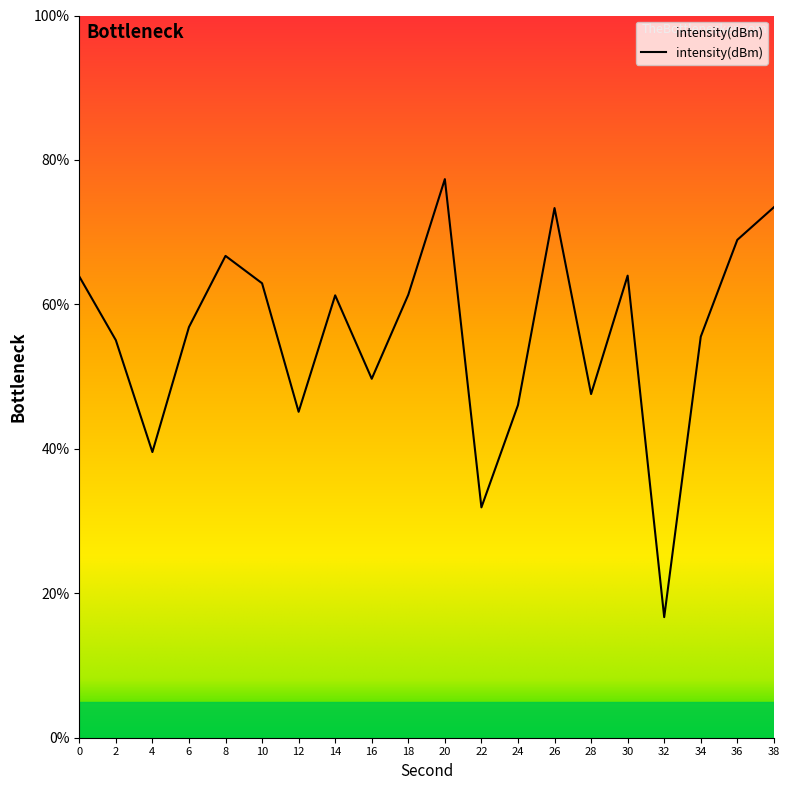

True or false: the data shows 61.3 at 14.

True